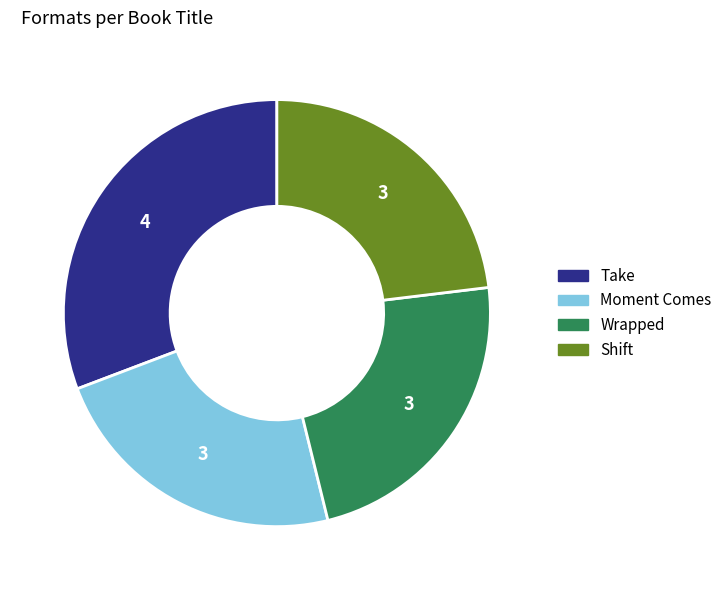

True or false: Wrapped accounts for 23% of the total.

True